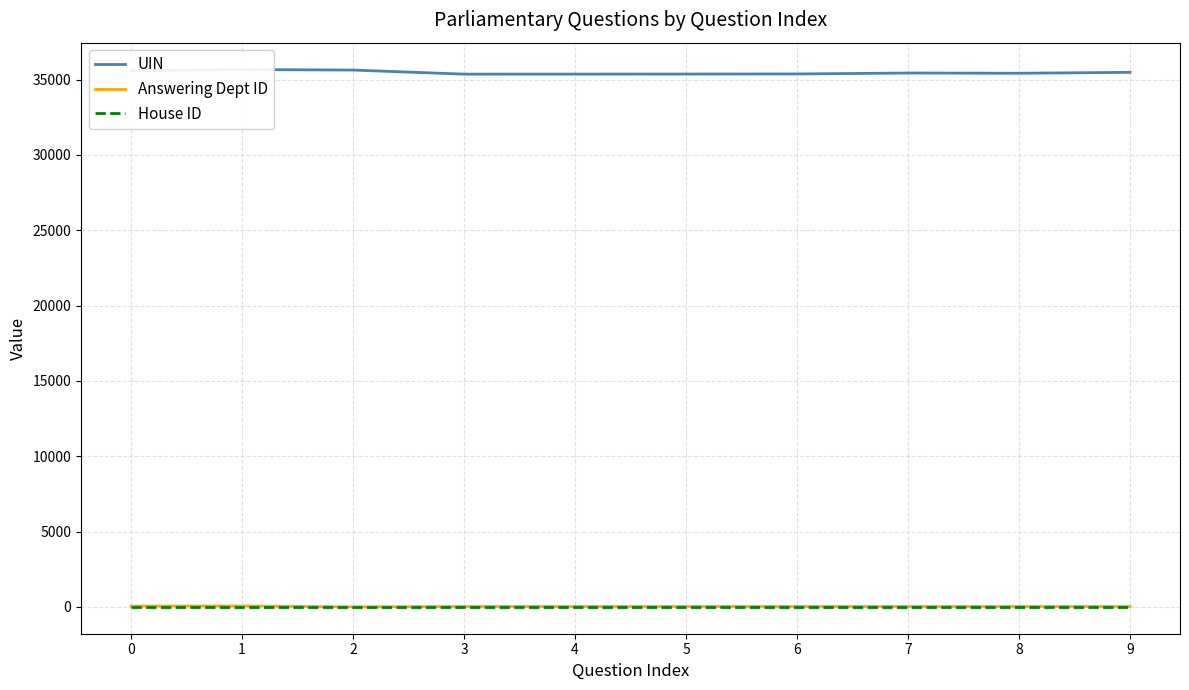

Reading left to right, extract all data points from this chart.

UIN: 0=35575	1=35663	2=35628	3=35358	4=35359	5=35363	6=35370	7=35431	8=35416	9=35477
Answering Dept ID: 0=53	1=63	2=1	3=26	4=26	5=26	6=26	7=26	8=26	9=26
House ID: 0=1	1=1	2=1	3=1	4=1	5=1	6=1	7=1	8=1	9=1